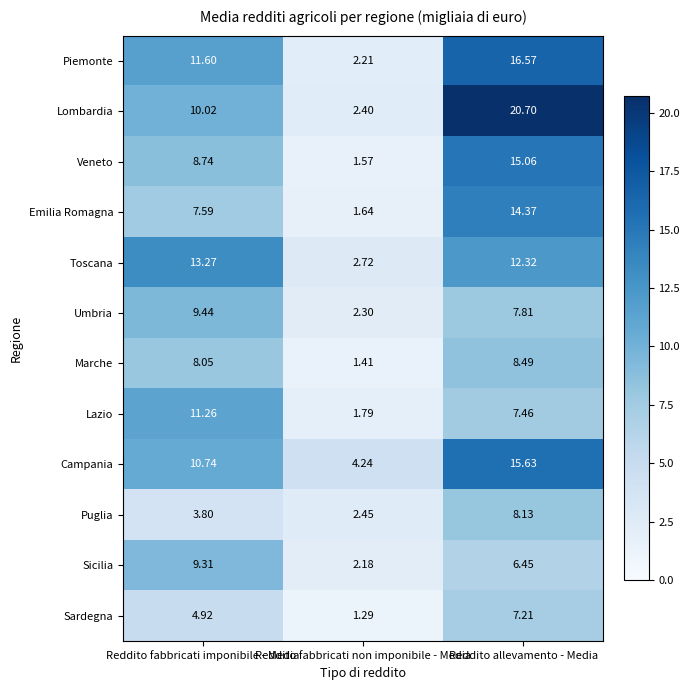

What is the total value across all series at Reddito fabbricati imponibile - Media?

108.7